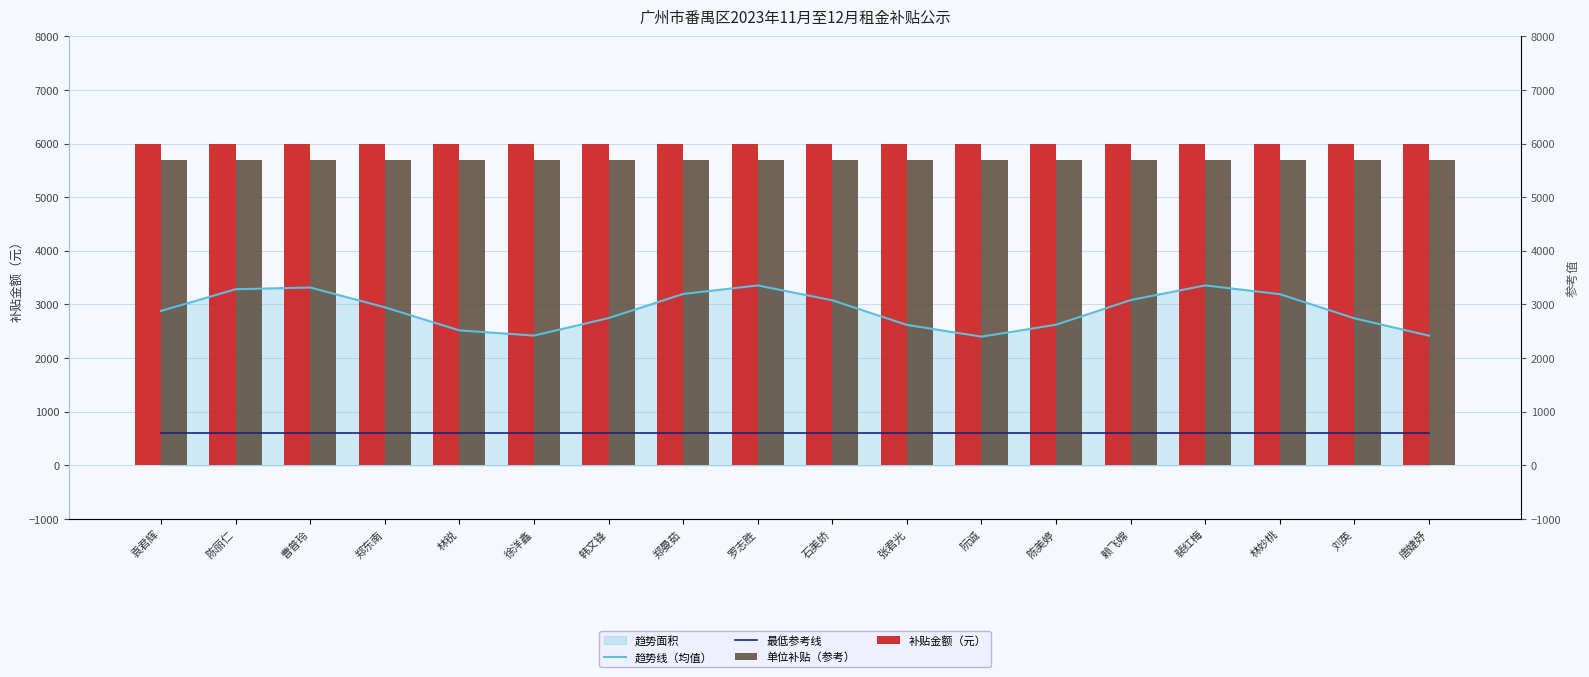

List the series in order of their peak value, lowest first.

最低参考线, 趋势线（均值）, 单位补贴（参考）, 补贴金额（元）